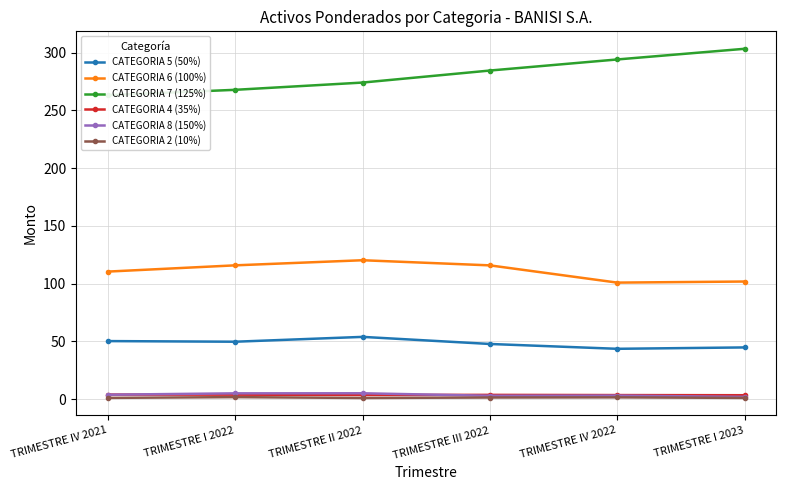

True or false: CATEGORIA 7 (125%) has more than 0 points higher than both neighbors.

False